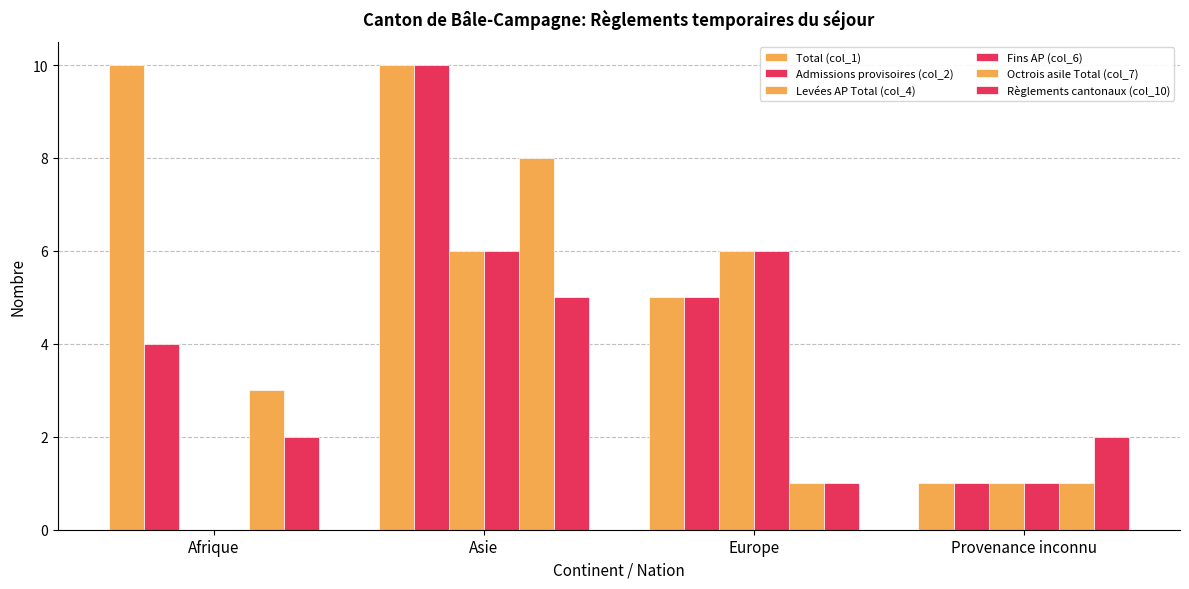

How many distinct data groups are displayed?

6